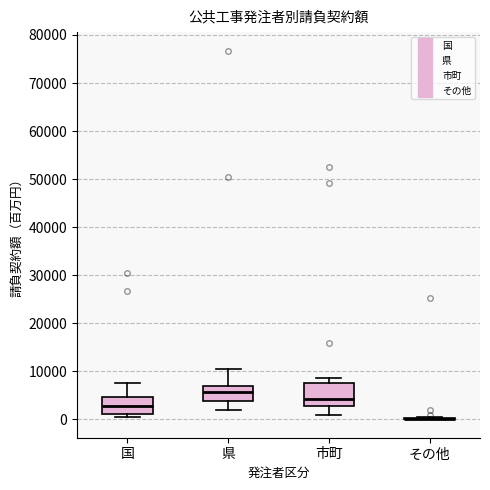

Reading left to right, read every box against the y-axis: the position of its median line, the range the box covers, and the ends of its whiskers. The values are not printed on the chart, so give them approximately, as read against the axis.

国: median 3000, box 1000 to 5000, whiskers 0 to 8000
県: median 6000, box 4000 to 7000, whiskers 2000 to 10000
市町: median 4000, box 3000 to 8000, whiskers 1000 to 9000
その他: box collapsed to a line at 0, whiskers 0 to 1000